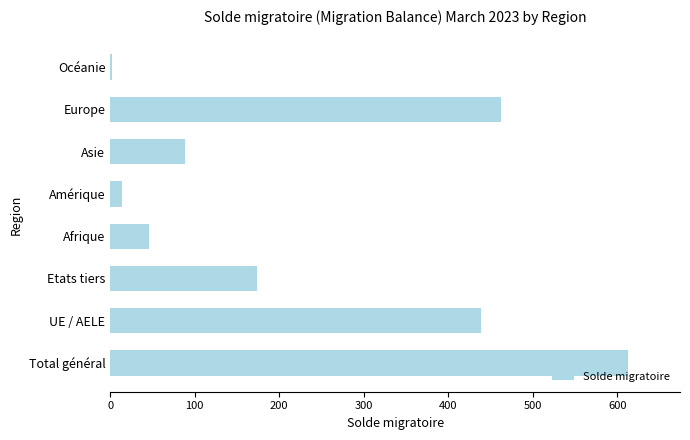

What is the change in value from Asie to Europe?

+375